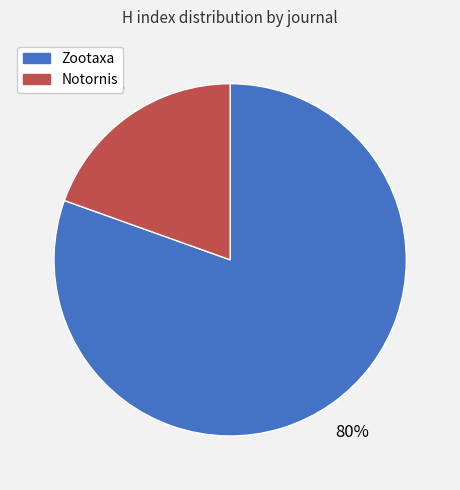

Count the number of slices in the pie.

2